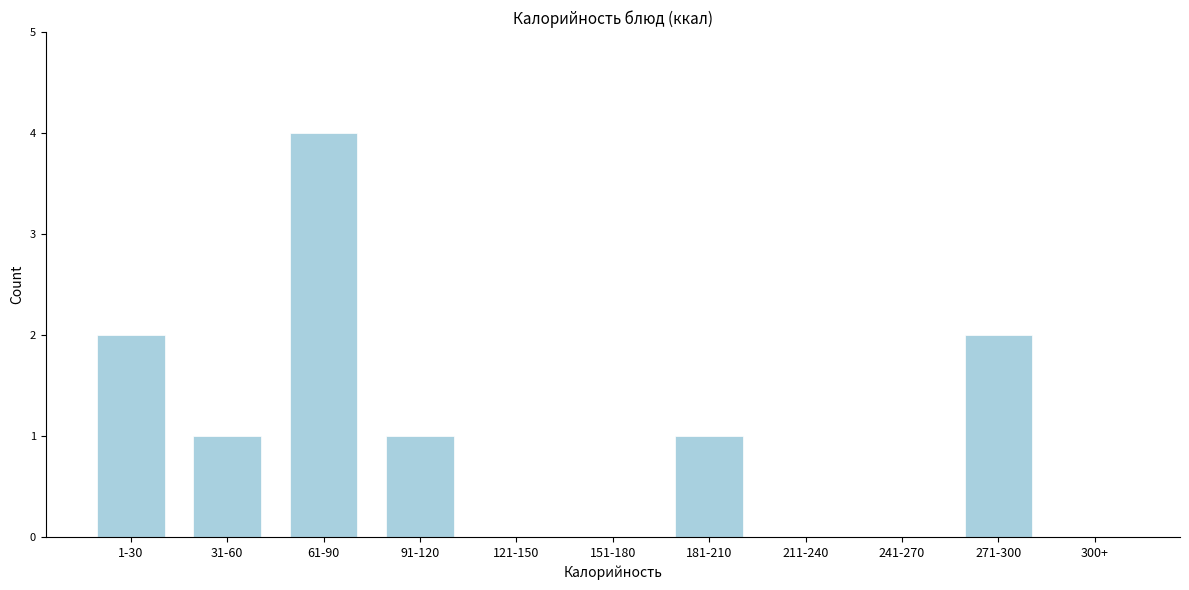

Reading left to right, what are all the values shown in this chart?

1-30=2	31-60=1	61-90=4	91-120=1	121-150=0	151-180=0	181-210=1	211-240=0	241-270=0	271-300=2	300+=0